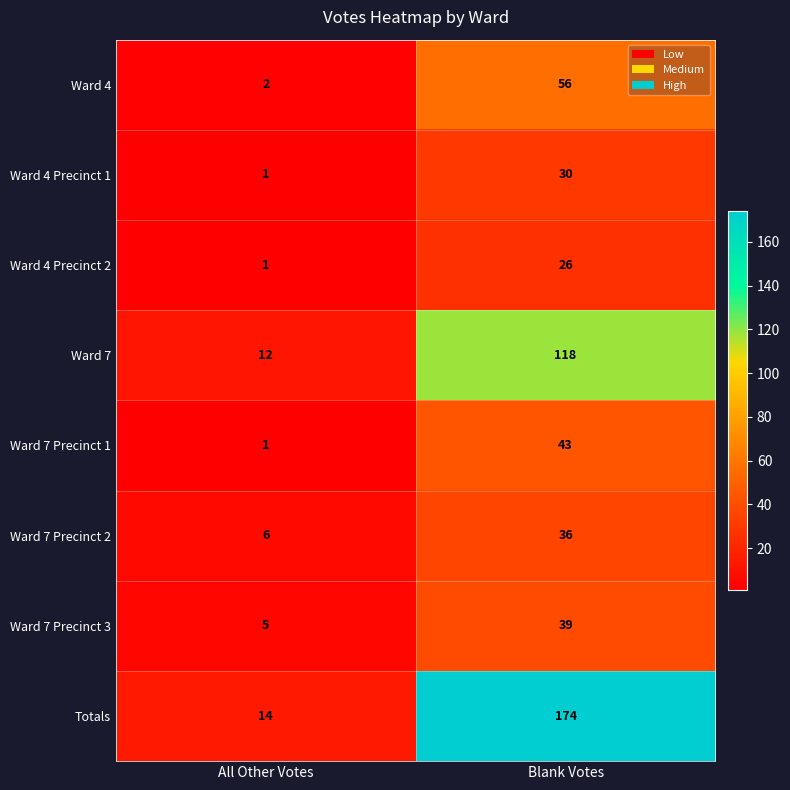

Read the Ward 7 Precinct 2 value at Blank Votes.

36